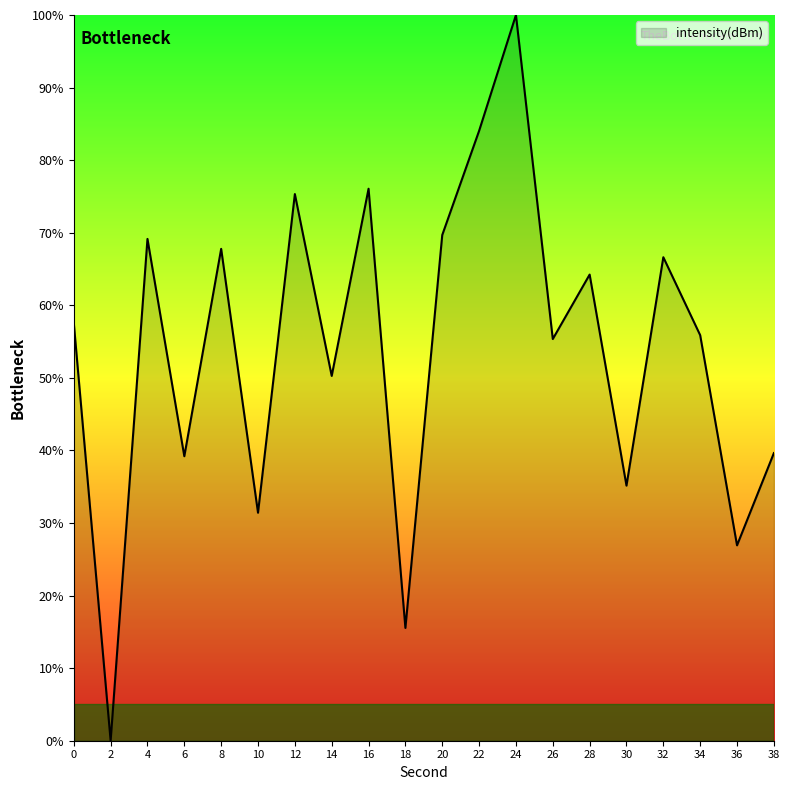

What is the average value?

54.0